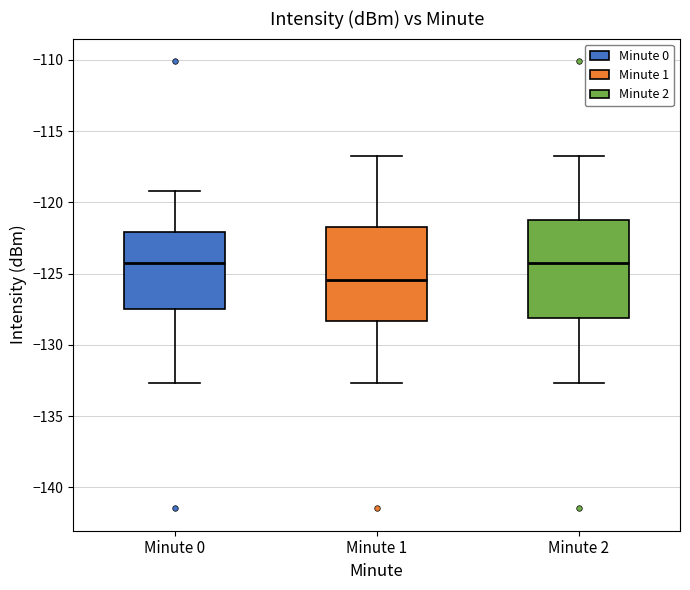

Which box's median line is the lowest?

Minute 1